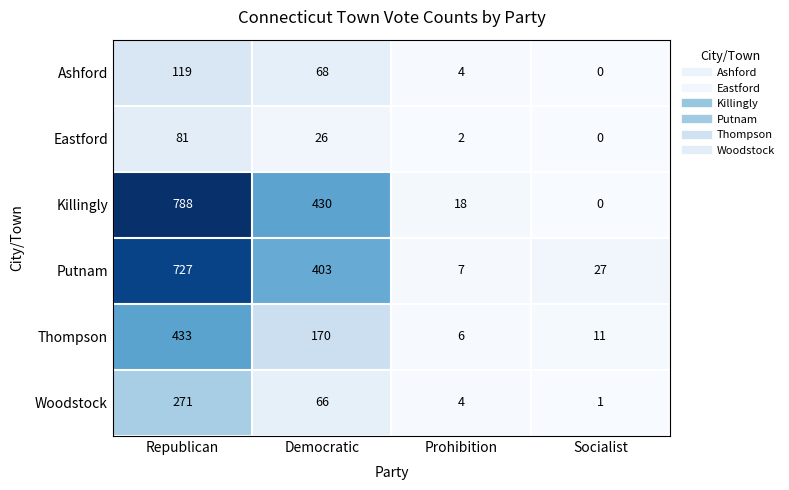

What is the approximate value of Eastford at Republican, to the nearest 10?

80